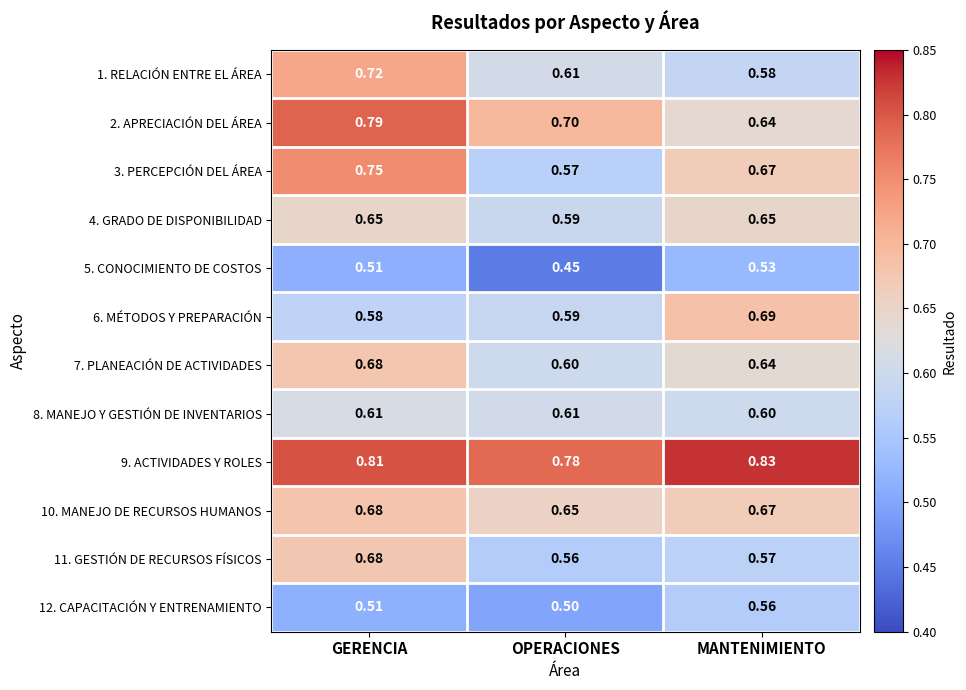

Which label corresponds to the smallest value in the chart?

OPERACIONES